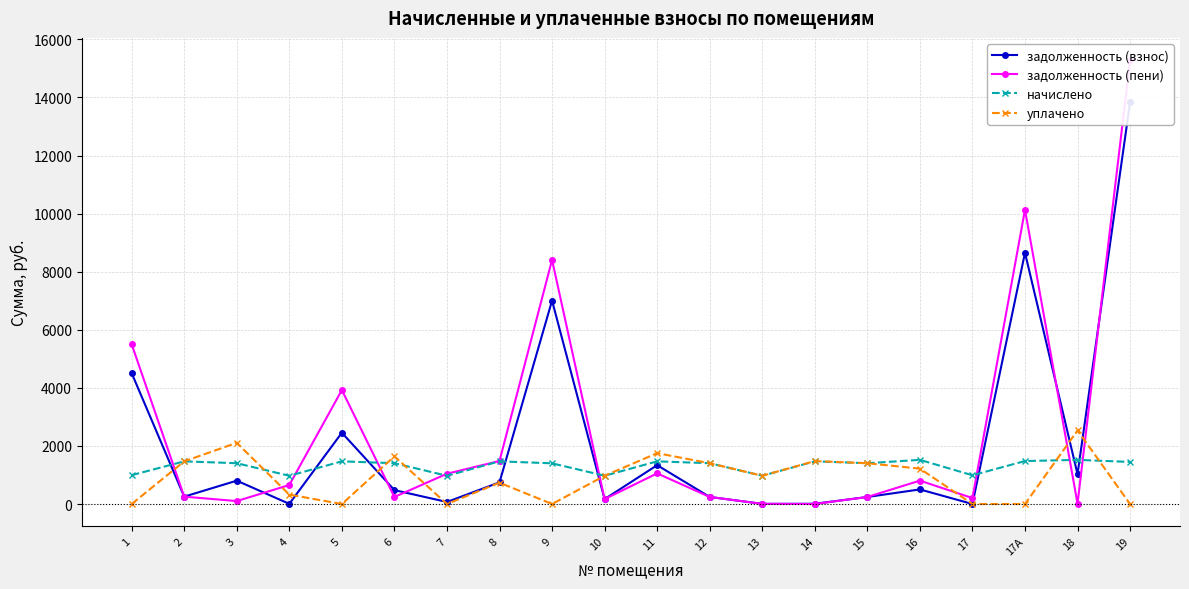

What is the sum of the начислено values at 13 and 7?

1945.9